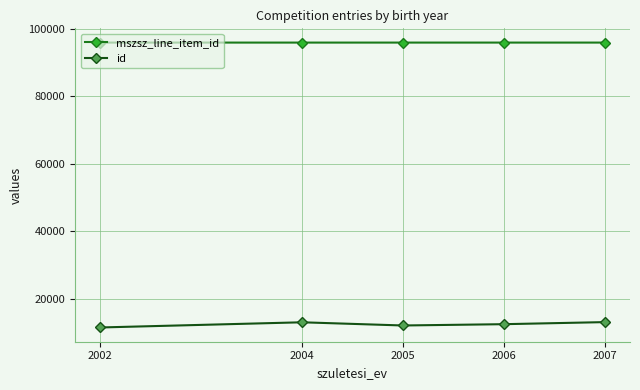

True or false: id has a value of 18922.7 at 2004.

False